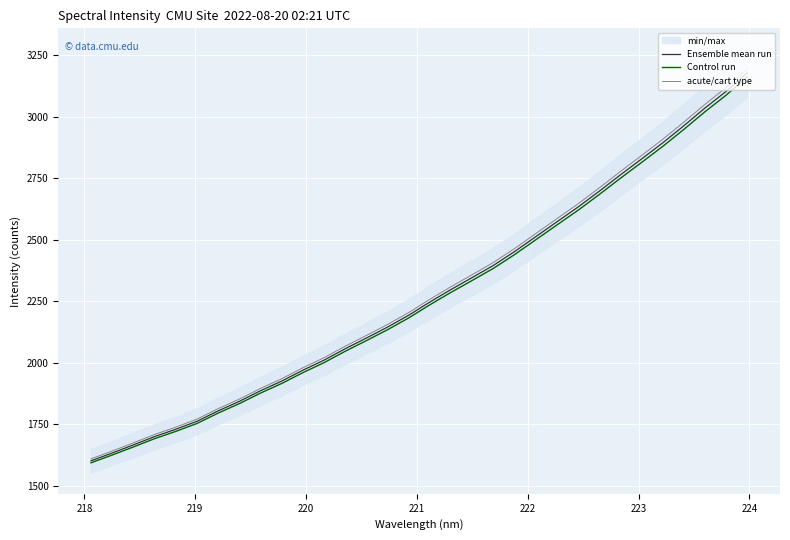

True or false: Ensemble mean run and Control run cross at least once.

False